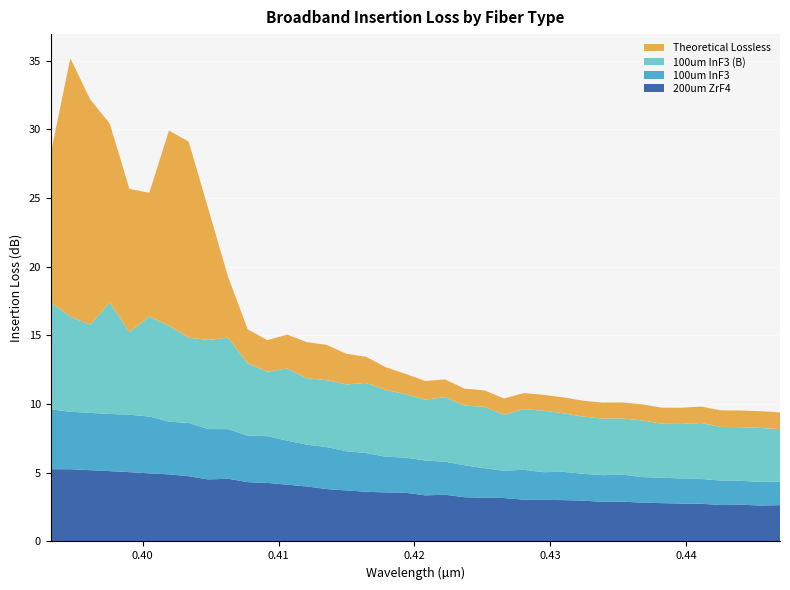

Reading left to right, extract all data points from this chart.

200um ZrF4: 0.39322=5.3	0.39467=5.3	0.39612=5.2	0.39757=5.1	0.39902=5.0	0.40048=5.0	0.40193=4.9	0.40338=4.7	0.40483=4.5	0.40628=4.6	0.40773=4.3	0.40918=4.3	0.41064=4.1	0.41209=4.0	0.41354=3.8	0.41499=3.7	0.41644=3.6	0.41789=3.6	0.41934=3.5	0.4208=3.4	0.42225=3.4	0.4237=3.2	0.42515=3.2	0.4266=3.2	0.42805=3.0	0.4295=3.0	0.43096=3.0	0.43241=3.0	0.43386=2.9	0.43531=2.9	0.43676=2.8	0.43821=2.8	0.43966=2.8	0.44112=2.7	0.44257=2.7	0.44402=2.7	0.44547=2.6	0.44692=2.6
100um InF3: 0.39322=4.4	0.39467=4.2	0.39612=4.2	0.39757=4.2	0.39902=4.2	0.40048=4.1	0.40193=3.8	0.40338=3.9	0.40483=3.7	0.40628=3.6	0.40773=3.4	0.40918=3.4	0.41064=3.2	0.41209=3.0	0.41354=3.1	0.41499=2.8	0.41644=2.8	0.41789=2.6	0.41934=2.6	0.4208=2.5	0.42225=2.4	0.4237=2.3	0.42515=2.1	0.4266=2.0	0.42805=2.2	0.4295=2.0	0.43096=2.1	0.43241=1.9	0.43386=1.9	0.43531=2.0	0.43676=1.9	0.43821=1.8	0.43966=1.8	0.44112=1.8	0.44257=1.8	0.44402=1.7	0.44547=1.7	0.44692=1.7
100um InF3 (B): 0.39322=7.8	0.39467=6.9	0.39612=6.4	0.39757=8.1	0.39902=6.0	0.40048=7.3	0.40193=7.0	0.40338=6.2	0.40483=6.5	0.40628=6.7	0.40773=5.3	0.40918=4.7	0.41064=5.3	0.41209=4.8	0.41354=4.9	0.41499=4.9	0.41644=5.1	0.41789=4.9	0.41934=4.6	0.4208=4.4	0.42225=4.7	0.4237=4.3	0.42515=4.5	0.4266=4.1	0.42805=4.4	0.4295=4.5	0.43096=4.3	0.43241=4.2	0.43386=4.1	0.43531=4.1	0.43676=4.1	0.43821=3.9	0.43966=4.0	0.44112=4.1	0.44257=3.9	0.44402=3.9	0.44547=3.9	0.44692=3.8
Theoretical Lossless: 0.39322=10.8	0.39467=18.8	0.39612=16.4	0.39757=13.0	0.39902=10.4	0.40048=9.0	0.40193=14.2	0.40338=14.3	0.40483=9.5	0.40628=4.4	0.40773=2.5	0.40918=2.3	0.41064=2.5	0.41209=2.6	0.41354=2.6	0.41499=2.2	0.41644=1.9	0.41789=1.7	0.41934=1.5	0.4208=1.4	0.42225=1.3	0.4237=1.2	0.42515=1.2	0.4266=1.2	0.42805=1.2	0.4295=1.2	0.43096=1.2	0.43241=1.2	0.43386=1.2	0.43531=1.2	0.43676=1.2	0.43821=1.2	0.43966=1.2	0.44112=1.2	0.44257=1.2	0.44402=1.2	0.44547=1.2	0.44692=1.2